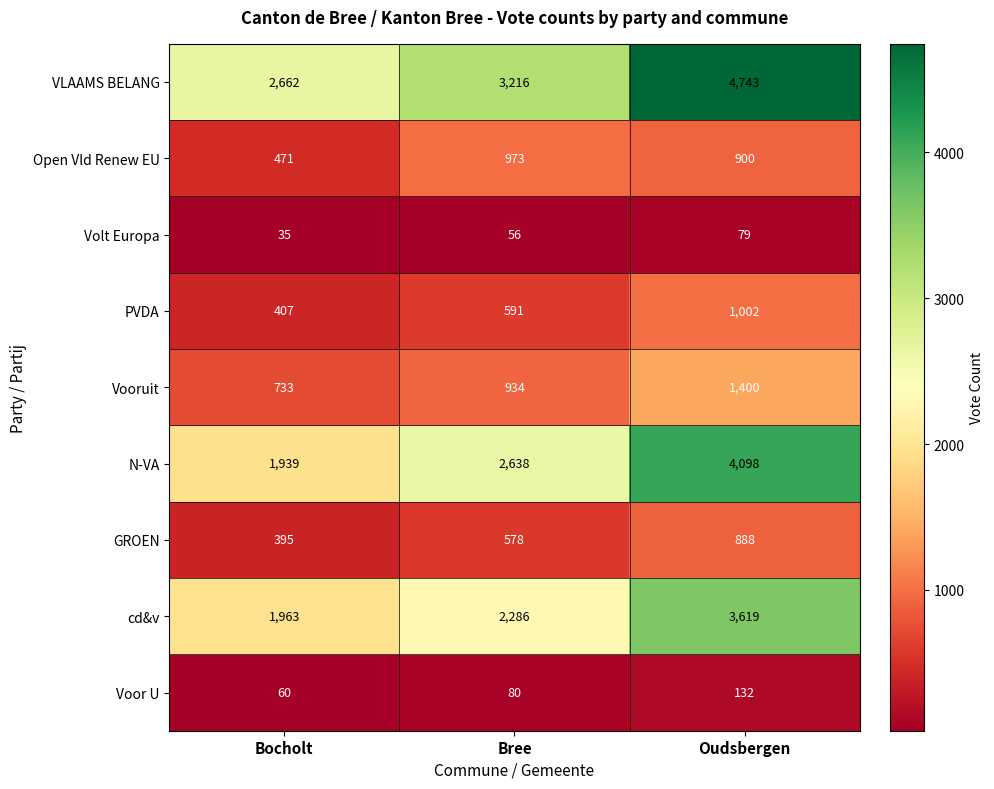

What is the sum of all VLAAMS BELANG values?

10621